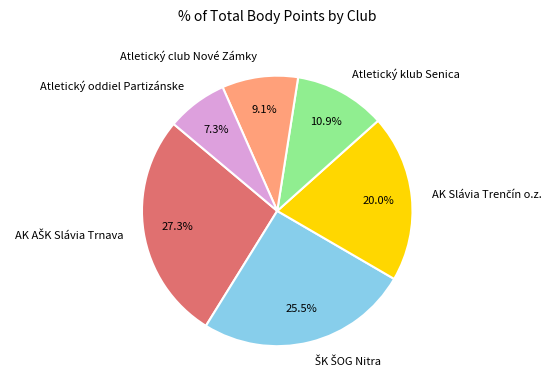

To the nearest percent, what is the difference between the largest and smallest slice percentages?

20%